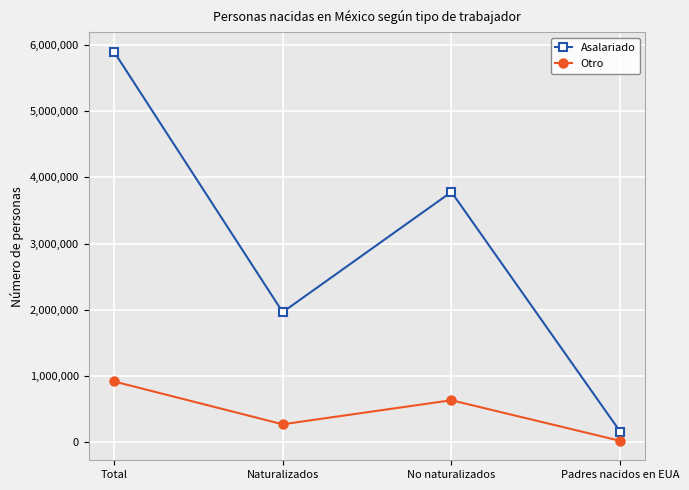

How many values in the Asalariado series are below 3780591?

2